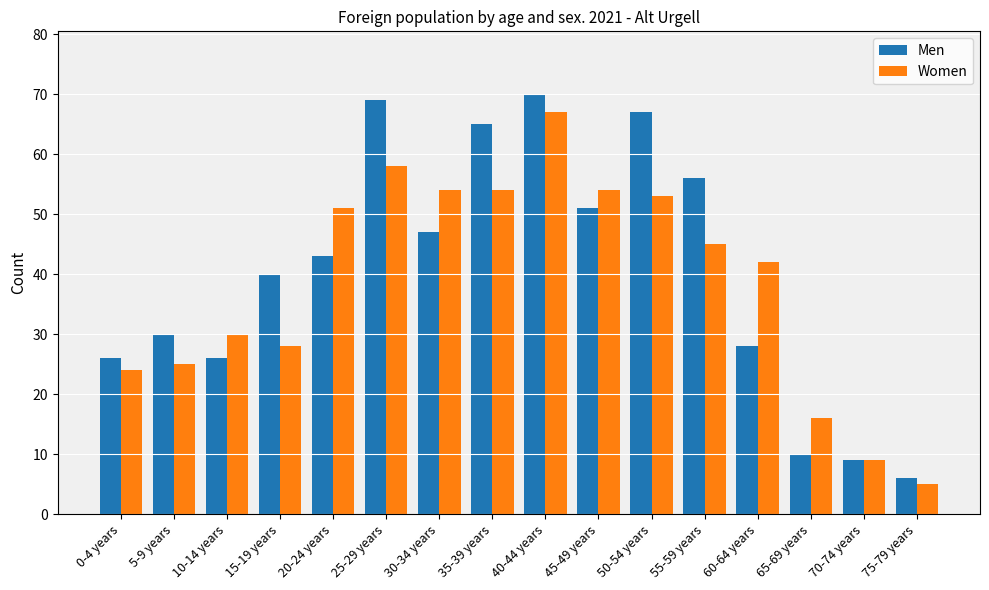

How many bars are there in total?

32